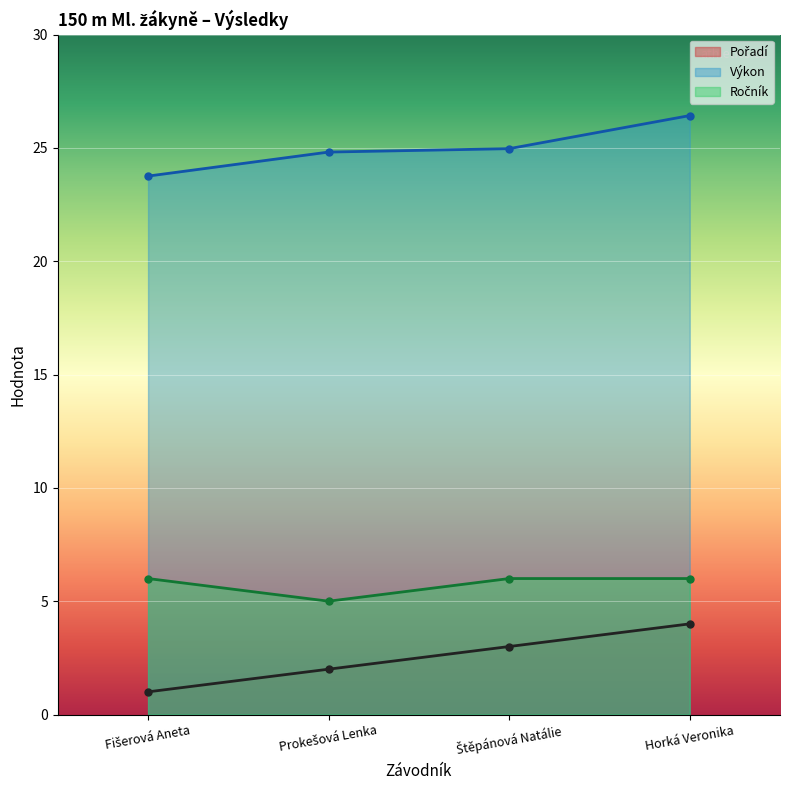

What is the smallest value displayed?

1.0